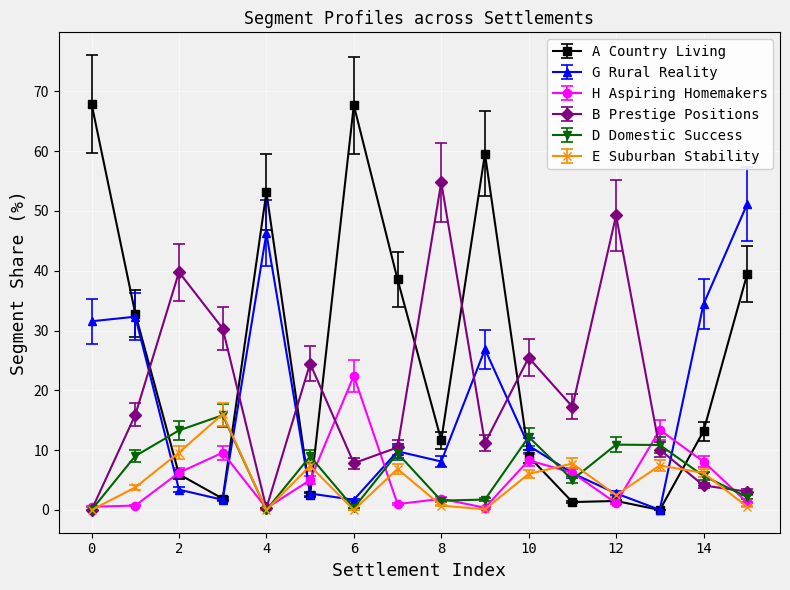

Which series has the largest total across all categories?

A Country Living